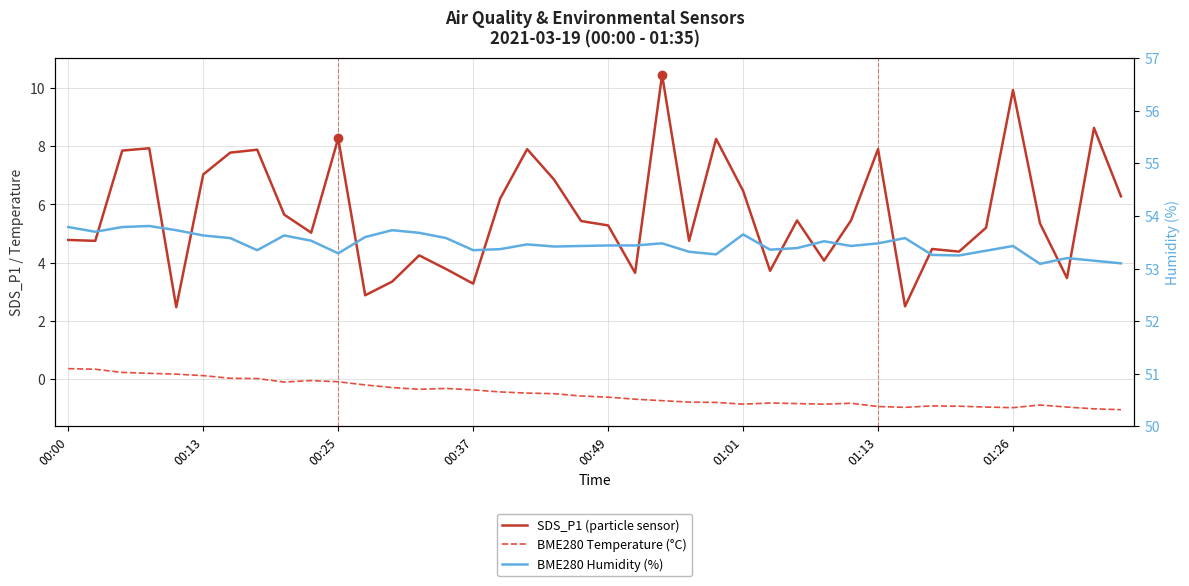

True or false: BME280 Temperature (°C) and BME280 Humidity (%) cross at least once.

False